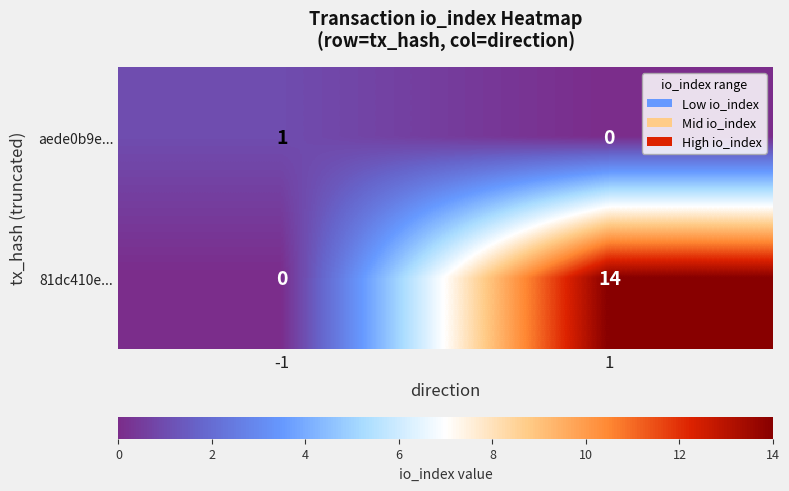

The value of aede0b9e... at -1 is 1. True or false?

True